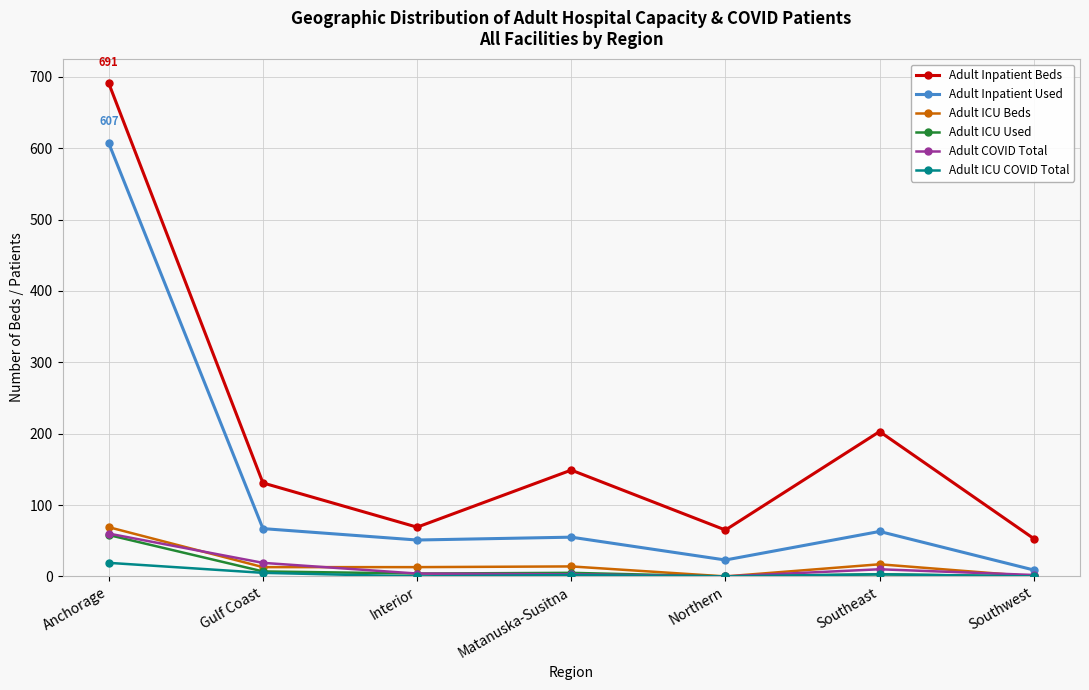

The Adult ICU Used series shows 58 at Anchorage. True or false?

True